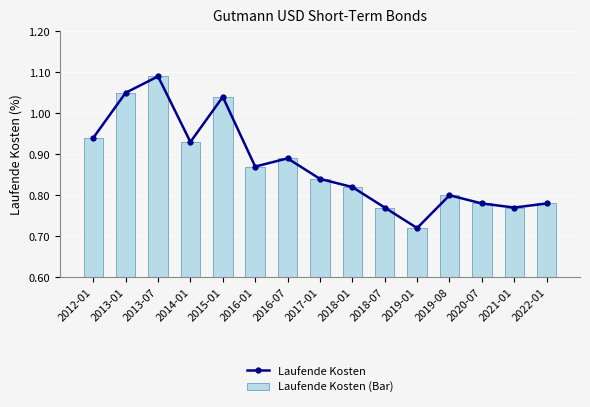

What is the difference between the maximum and minimum values in the Laufende Kosten series?

0.4